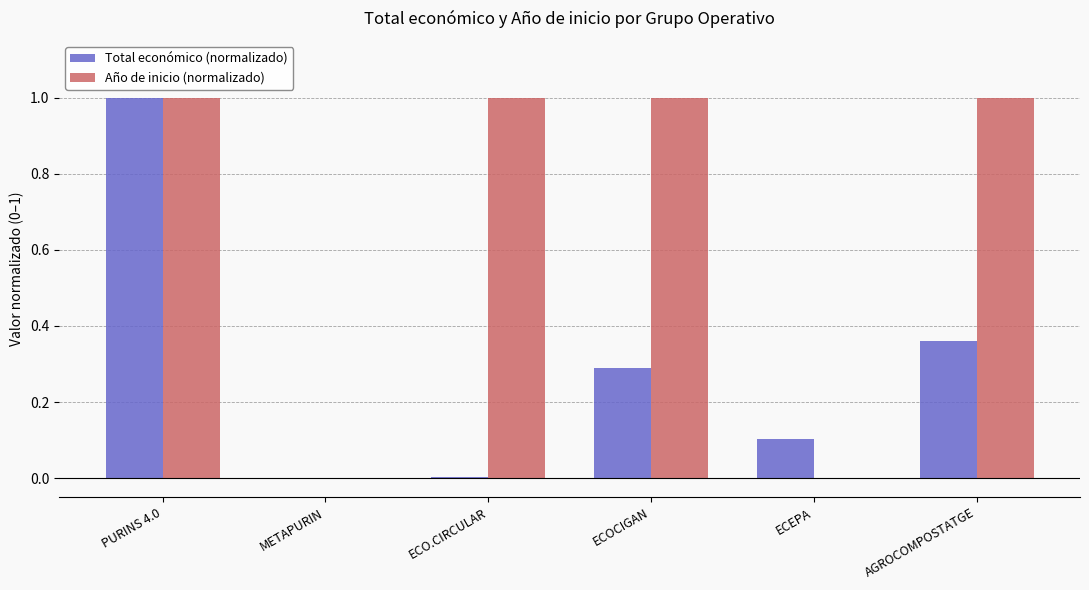

Does the chart contain stacked bars?

No